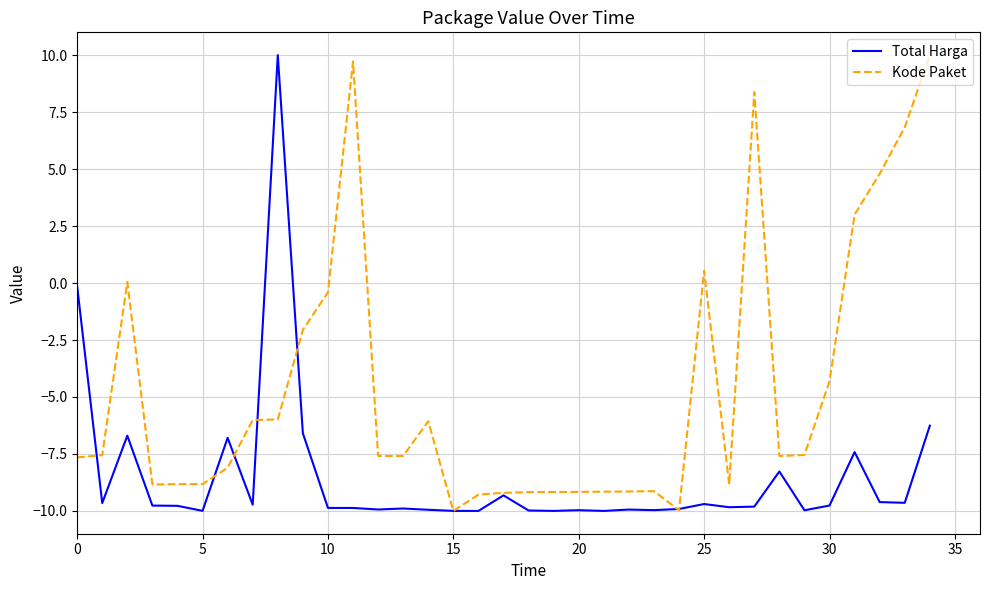

Which series has the largest total across all categories?

Kode Paket